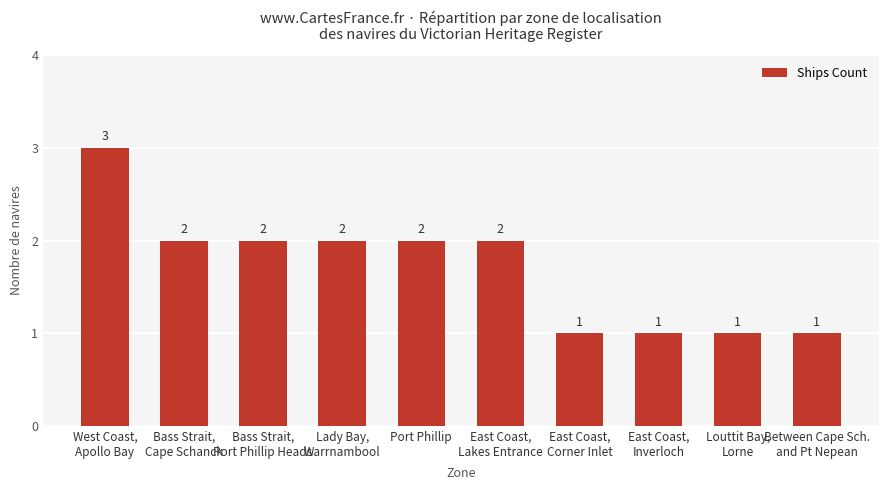

What is the smallest value displayed?

1